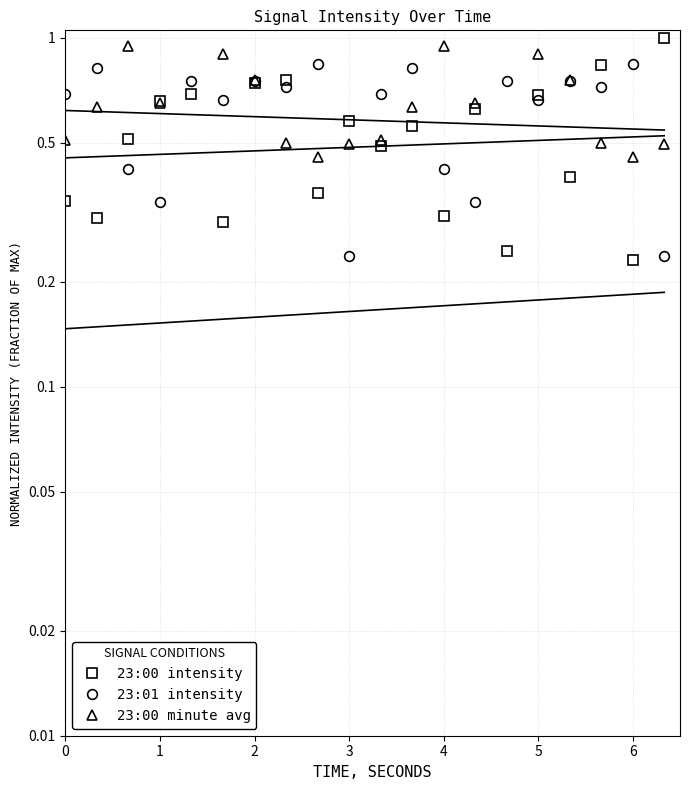

How many lines are shown in the chart?

3